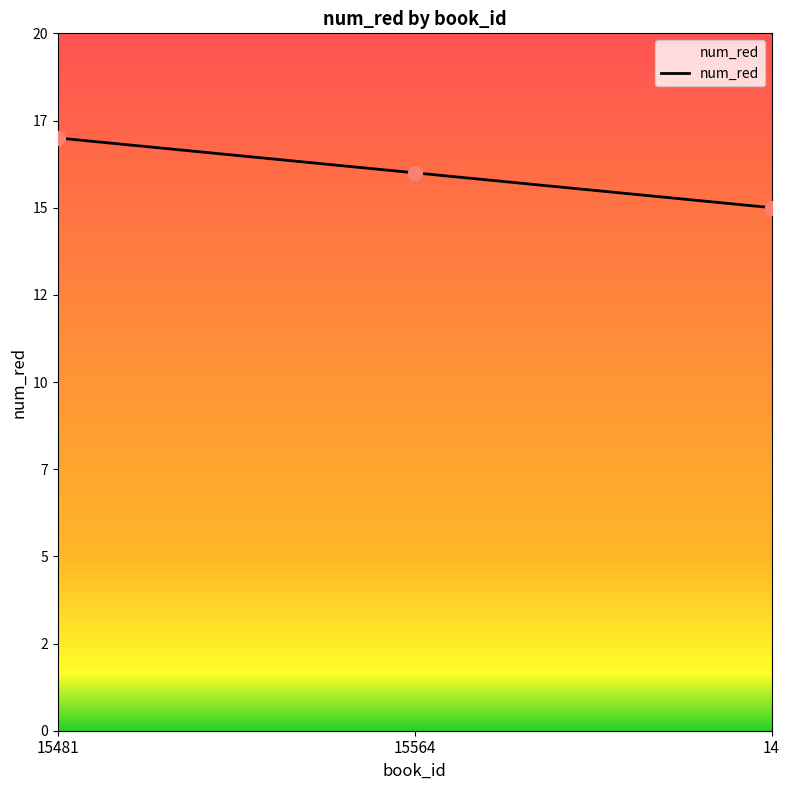

What is the average value?

16